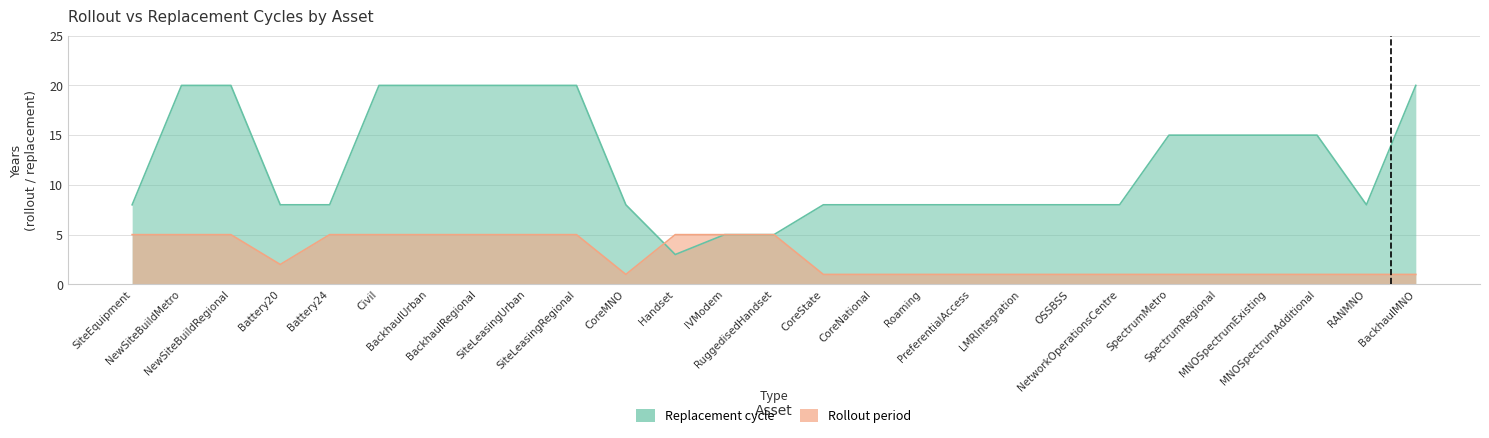

How many lines are shown in the chart?

2